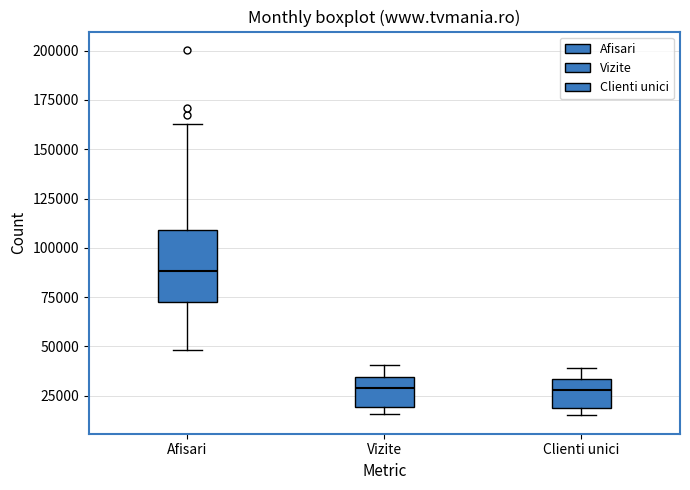

Where does the median line of the box for Vizite sit on the y-axis? The values are not printed on the chart, so give them approximately, as read against the axis.

30000